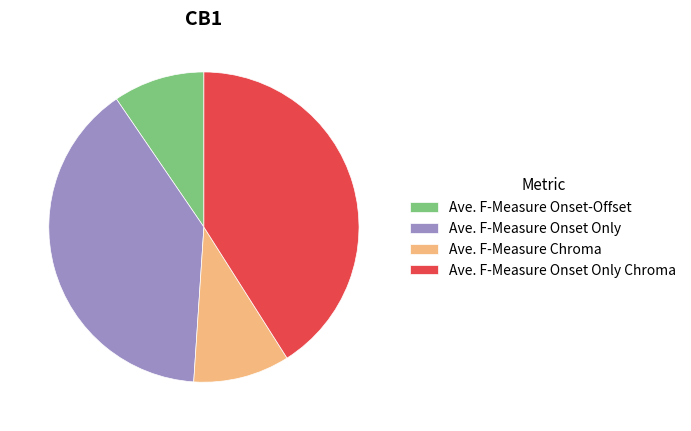

Does Ave. F-Measure Chroma account for over 50% of the chart?

No